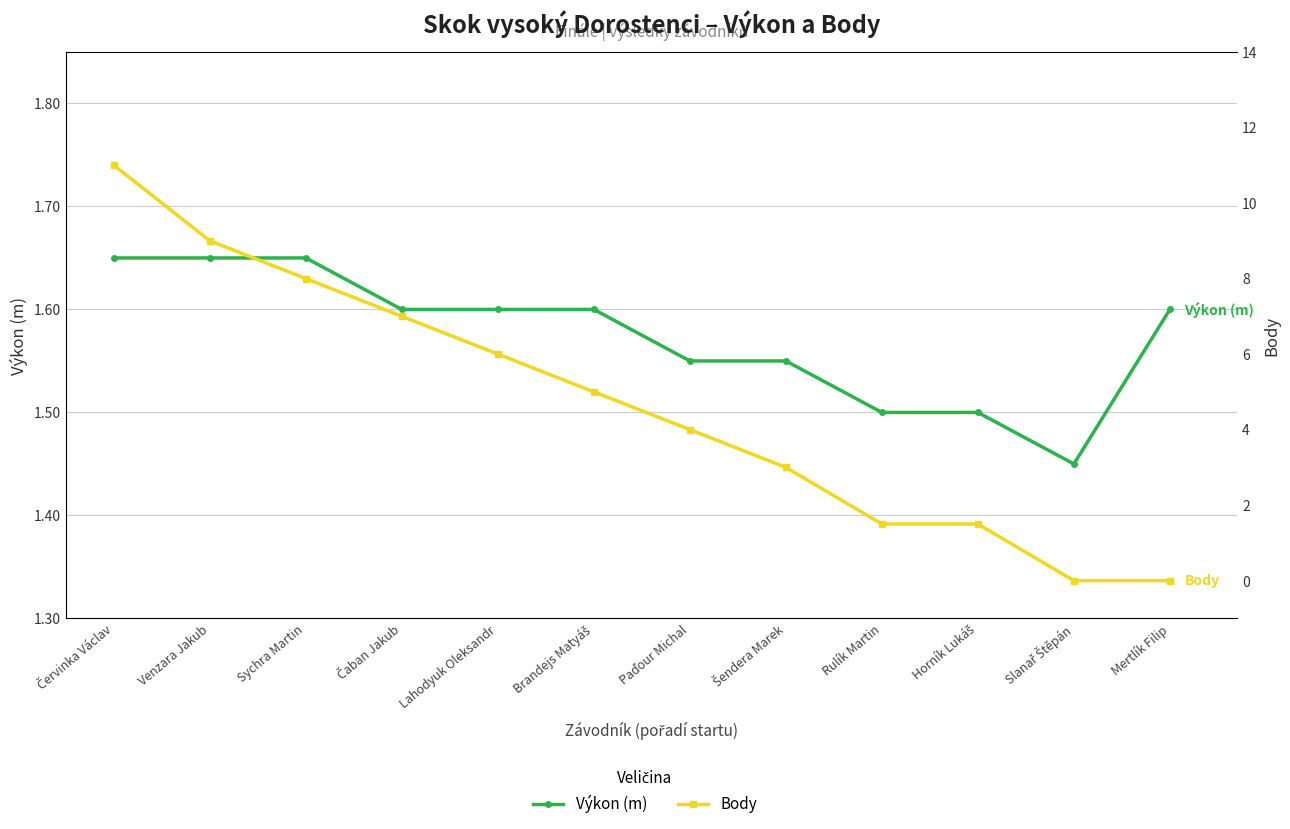

How many lines are shown in the chart?

2